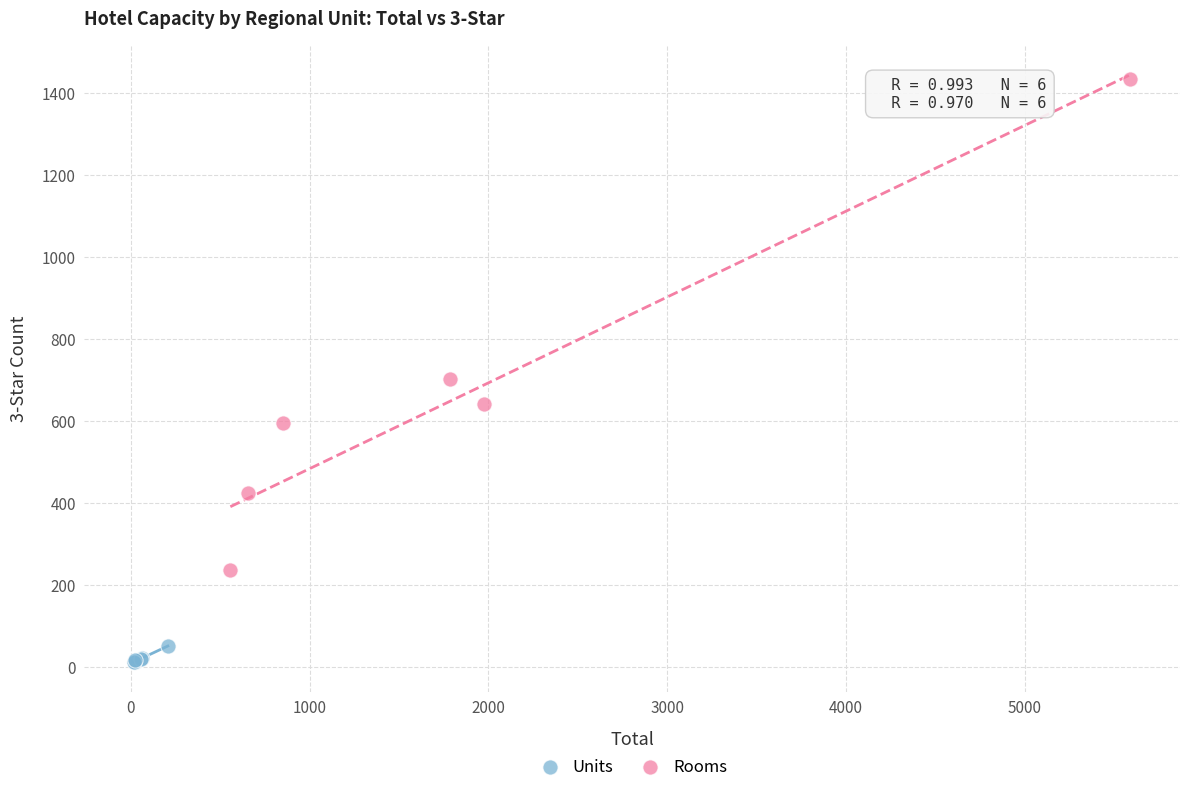

Which series reaches the minimum Y coordinate?

Units